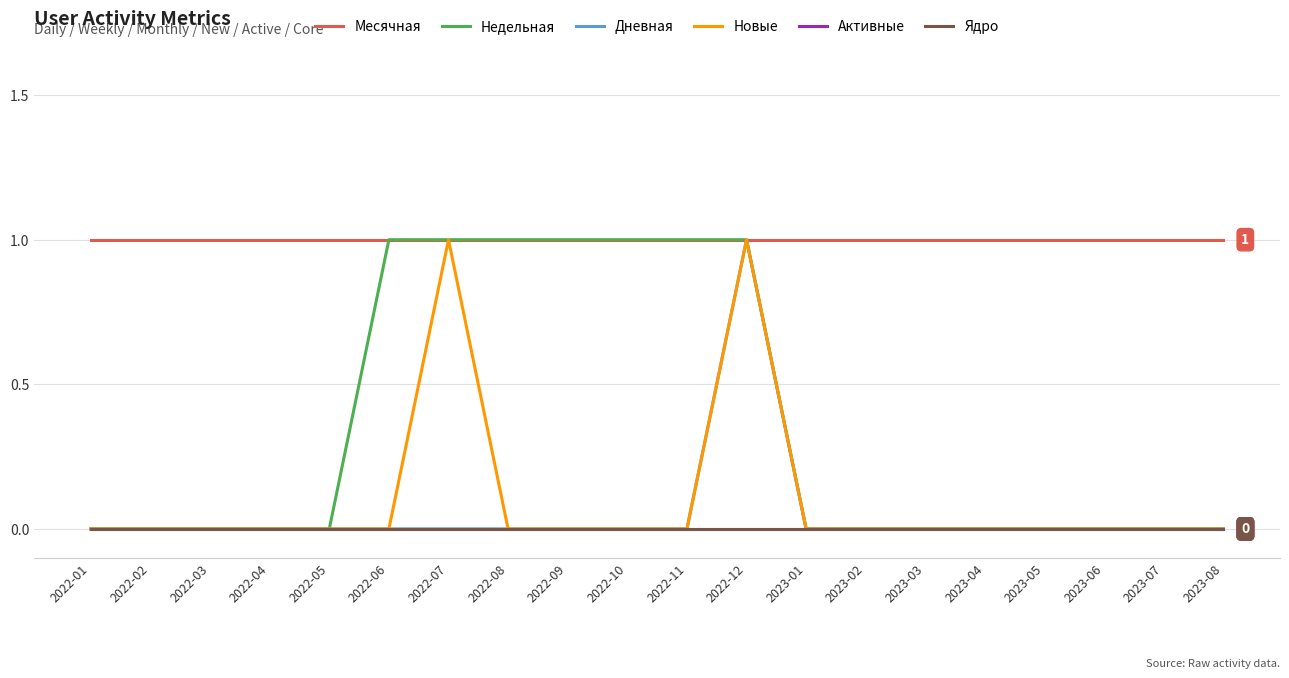

What is the total value across all series at 2022-06?

2